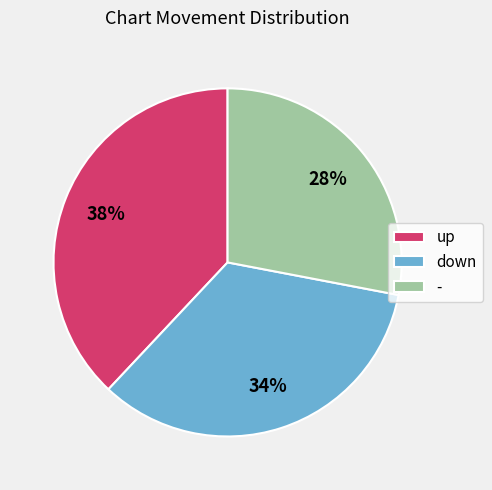

Which has a higher value, up or down?

up